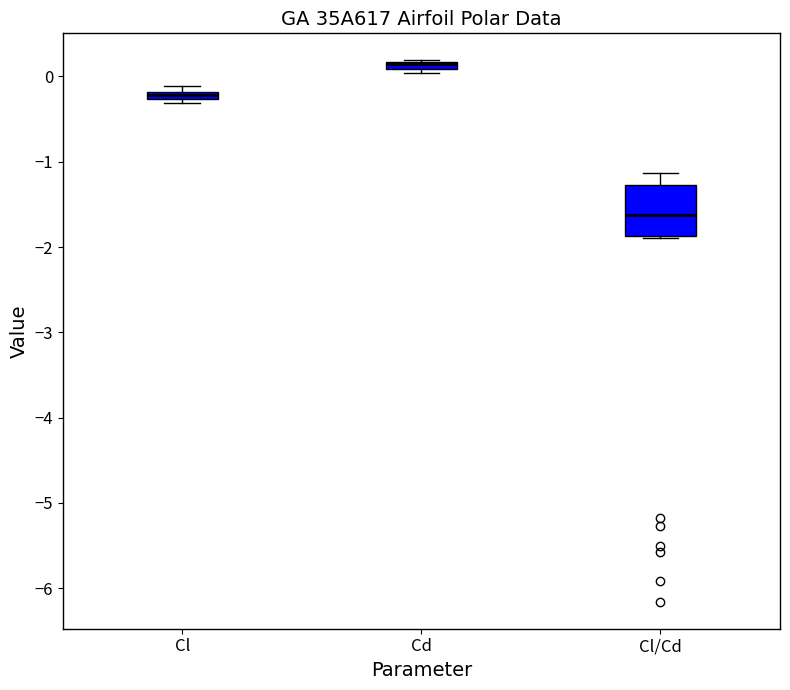

Where is the lower edge of the box for Cd on the y-axis? The values are not printed on the chart, so give them approximately, as read against the axis.

0.1